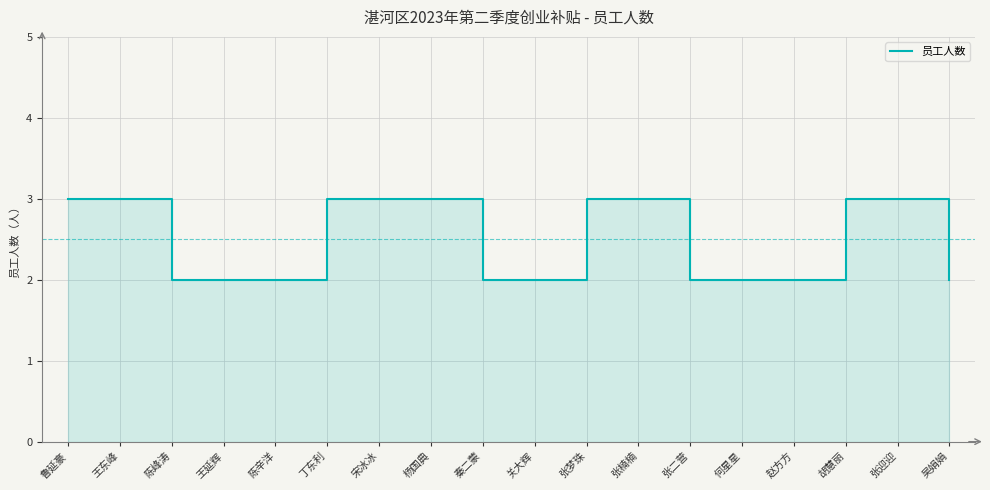

What is the change in value from 张梦珠 to 何星星?

-1